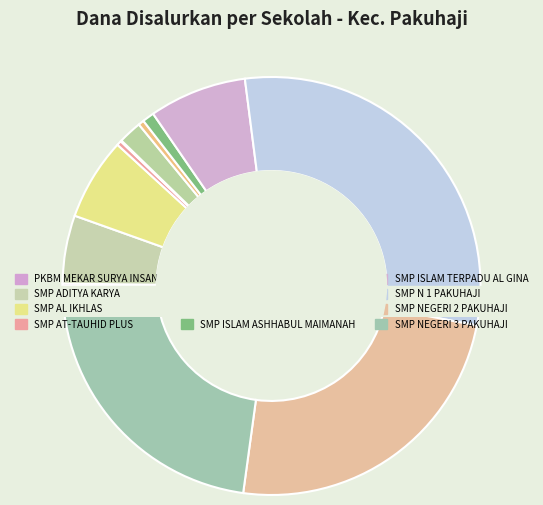

Which slice is the smallest?

SMP BANI SYAI